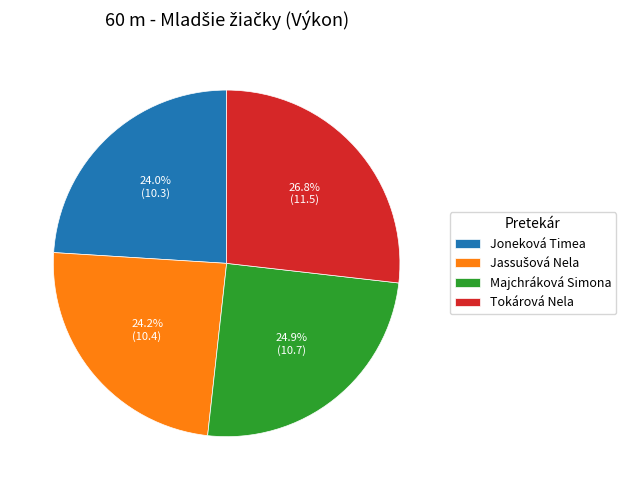

Is the sum of Tokárová Nela and Majchráková Simona greater than half?

Yes